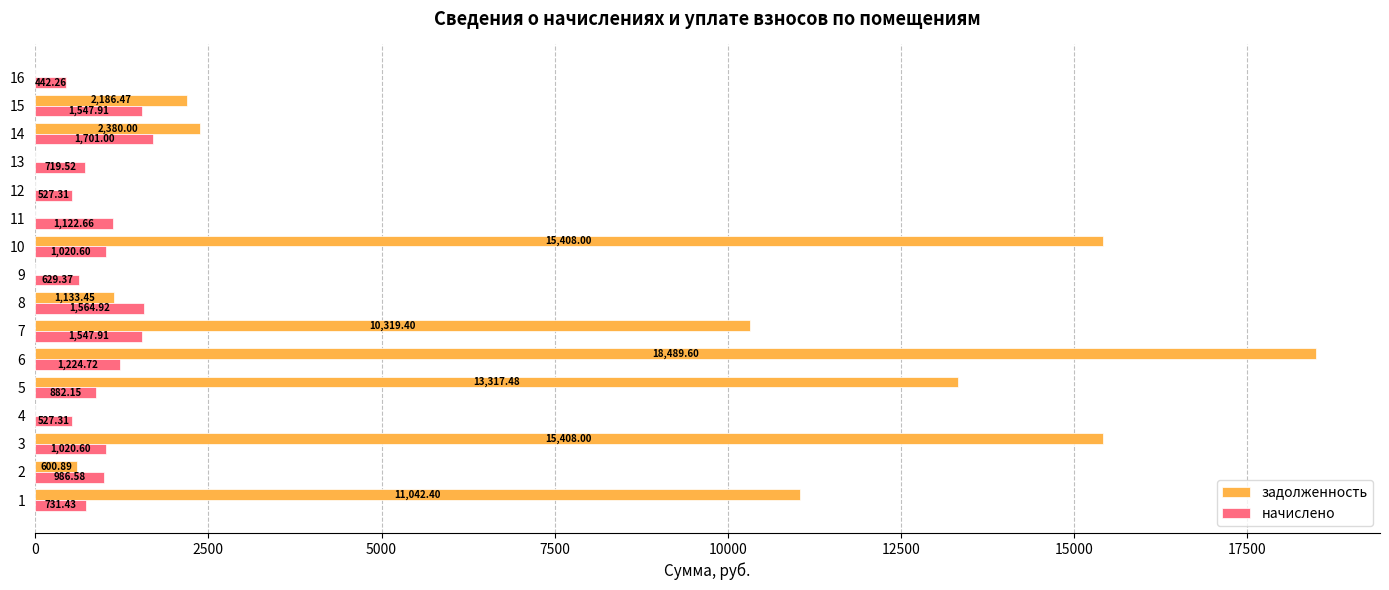

Which series has the largest total across all categories?

задолженность